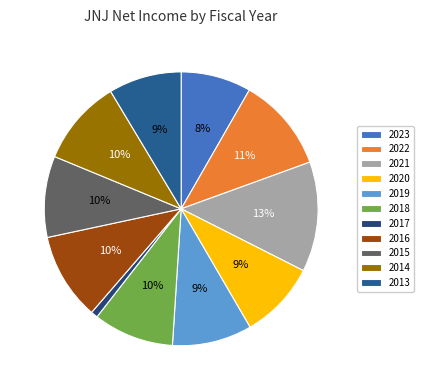

Is it true that 2020 is 9% of the pie?

True